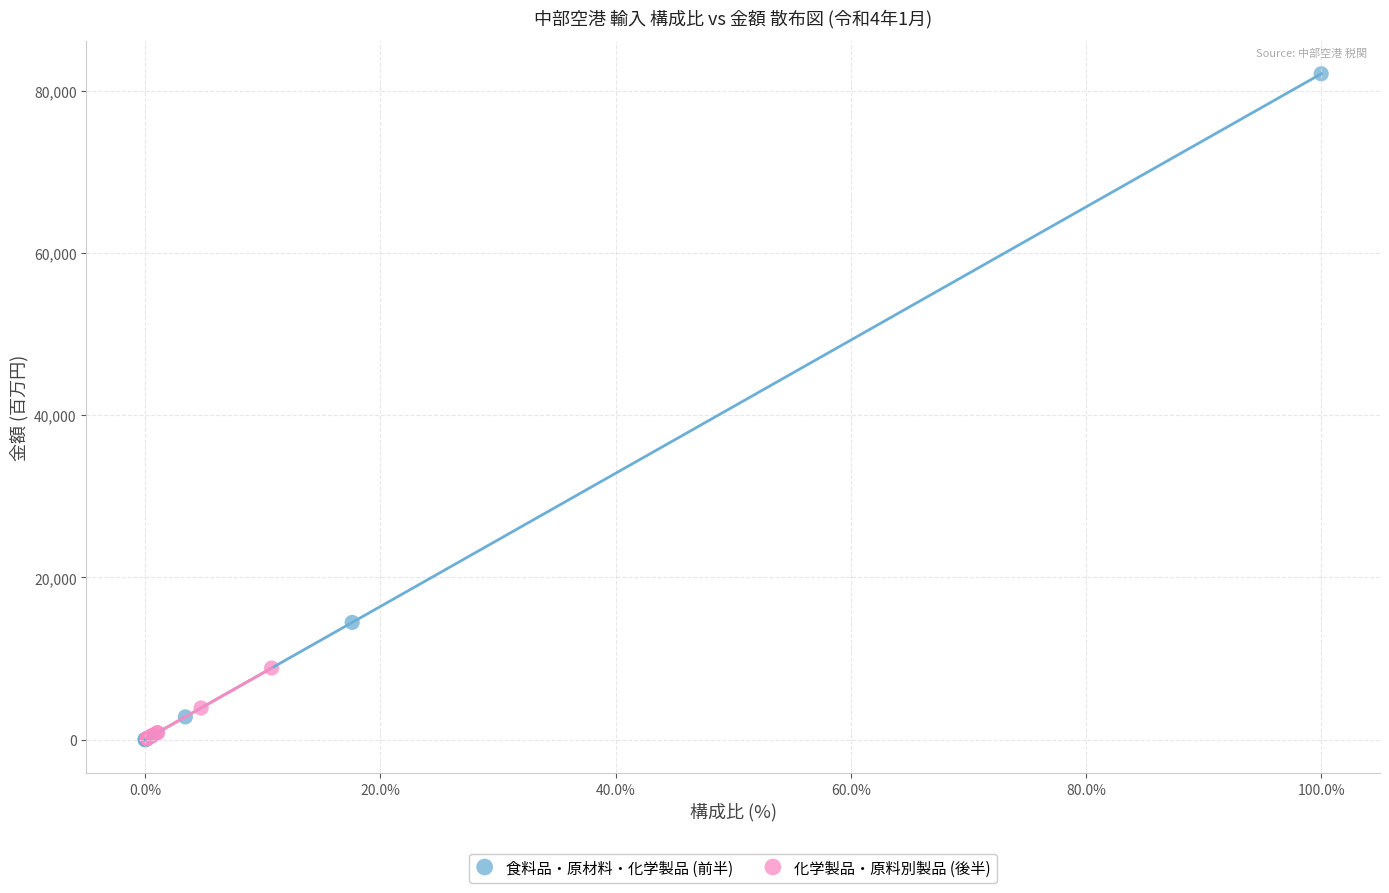

Which series reaches the maximum Y coordinate?

食料品・原材料・化学製品 (前半)